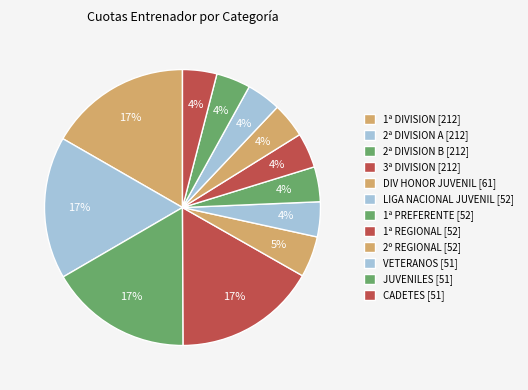

To the nearest percent, what portion does 3ª DIVISION represent?

17%